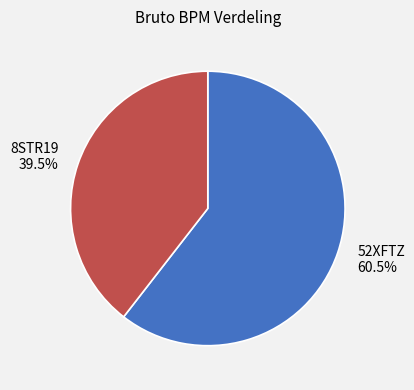

Is it true that 52XFTZ is 69% of the pie?

False